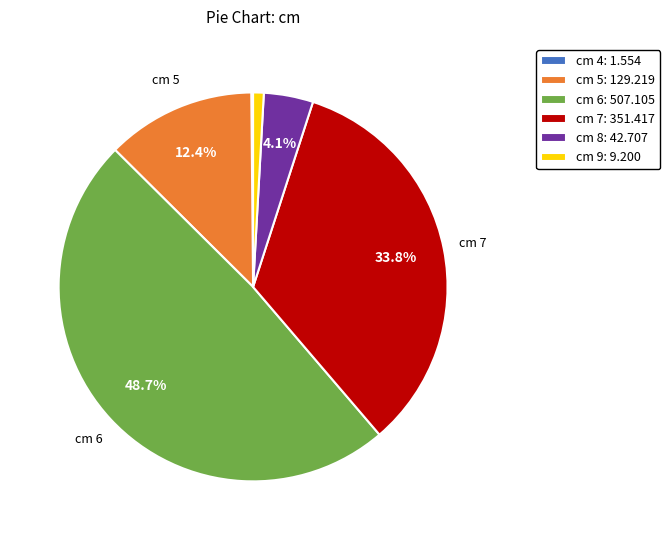

Is there any slice that represents more than half of the pie?

No